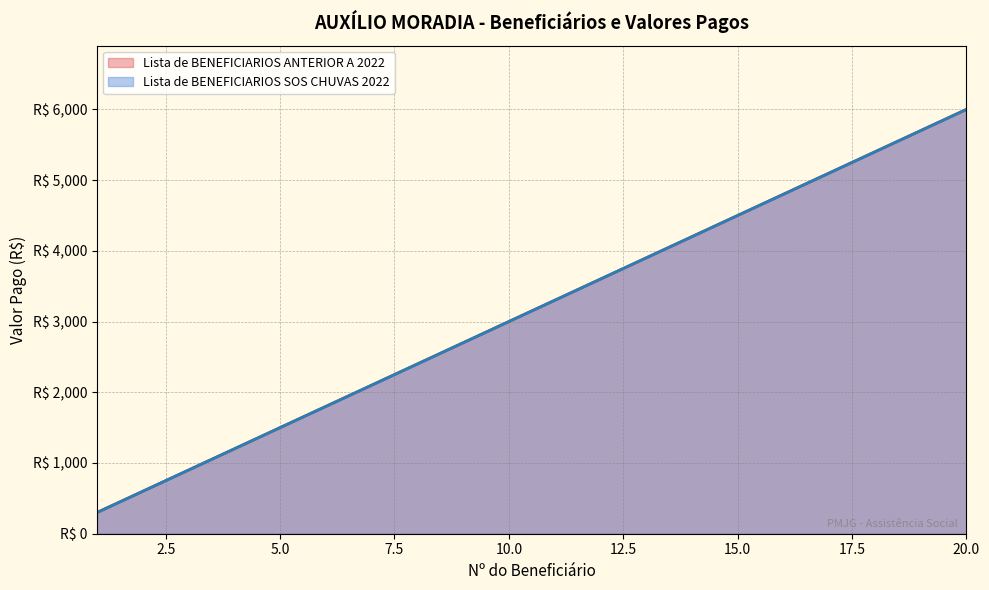

True or false: Lista de BENEFICIARIOS SOS CHUVAS 2022 and Lista de BENEFICIARIOS ANTERIOR A 2022 cross at least once.

False